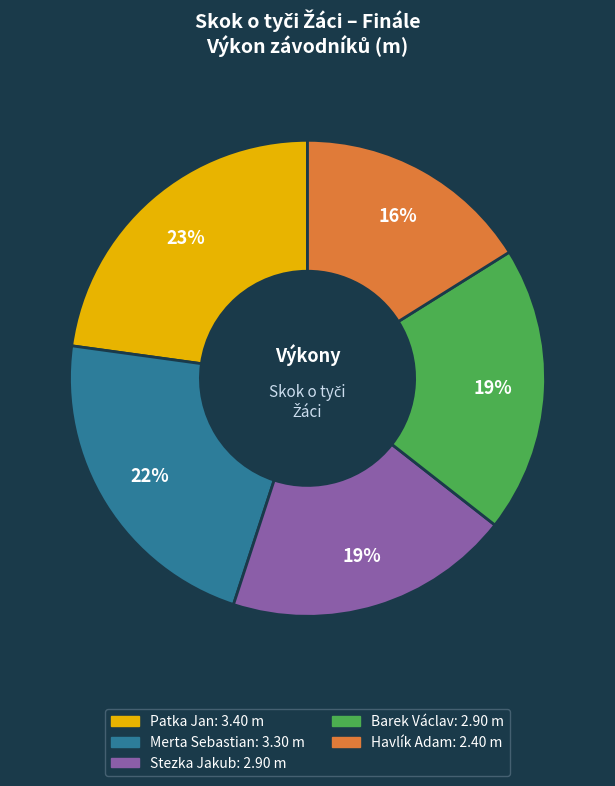

Does Stezka Jakub represent more than half of the total?

No